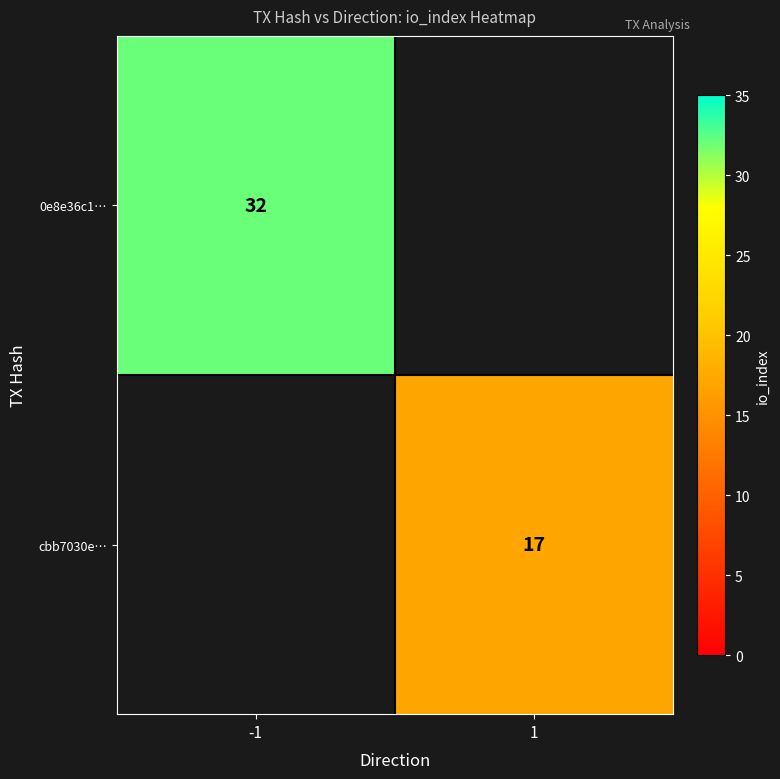

The cbb7030e… series shows 17 at 1. True or false?

True